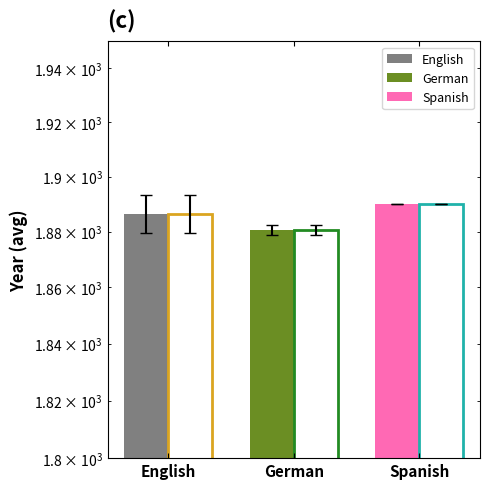

What is the maximum value for Filled?

1890.0